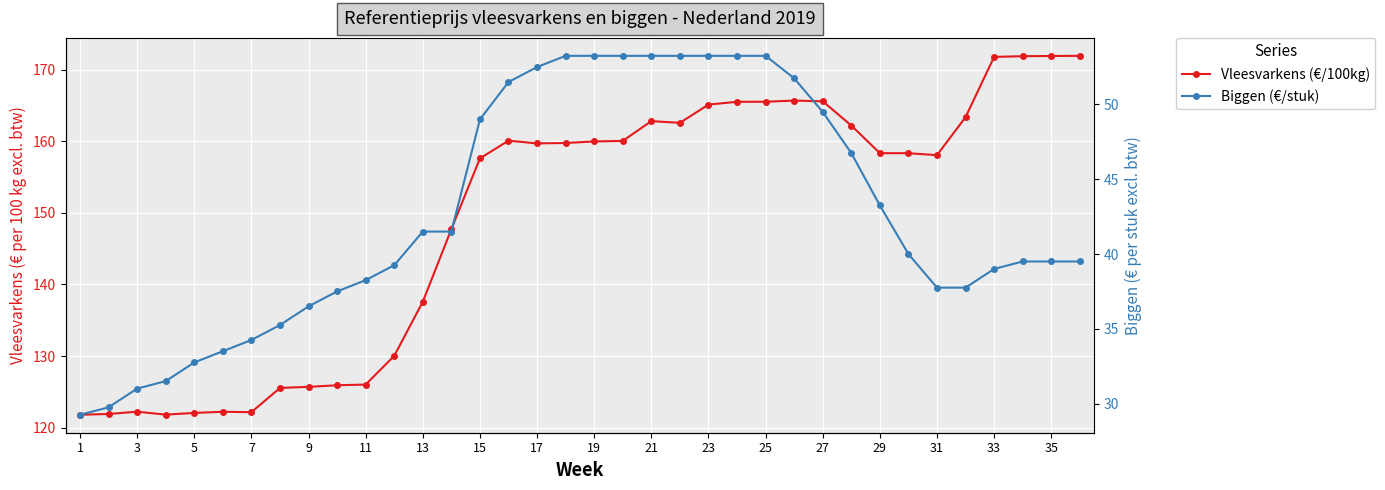

How many distinct data groups are displayed?

2